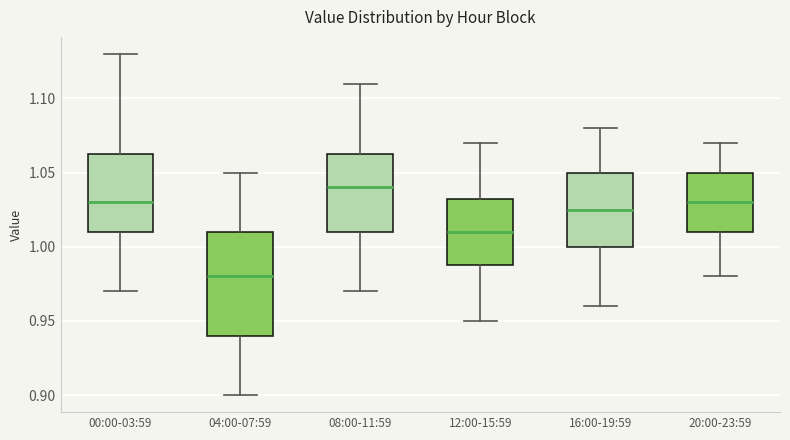

Where does the upper whisker of the box for 08:00-11:59 end on the y-axis? The values are not printed on the chart, so give them approximately, as read against the axis.

1.110